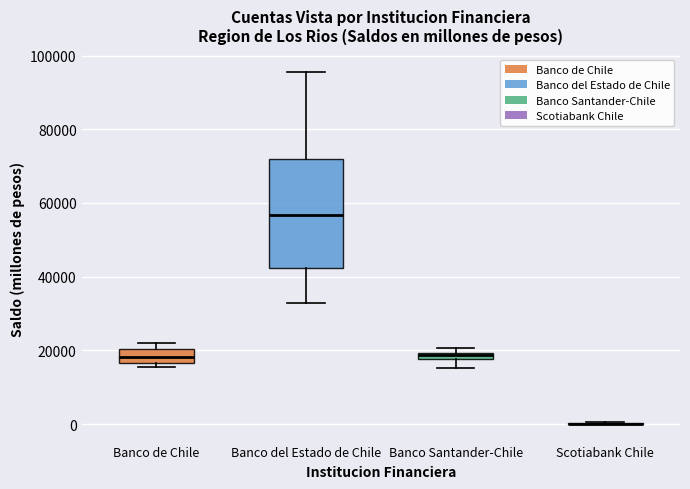

Comparing the boxes themselves (not the whiskers), which one is the tallest?

Banco del Estado de Chile